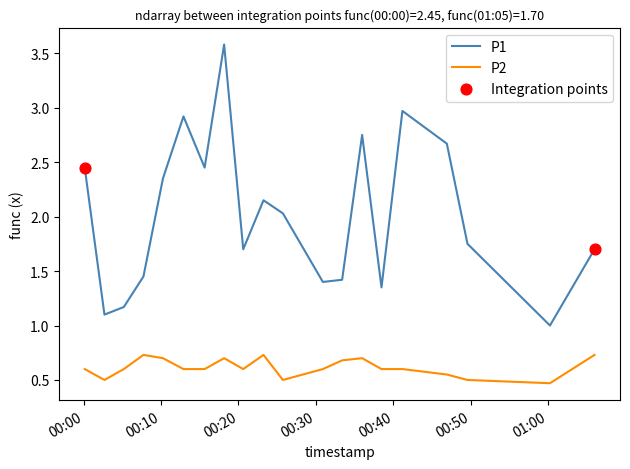

Which series has the largest total across all categories?

P1